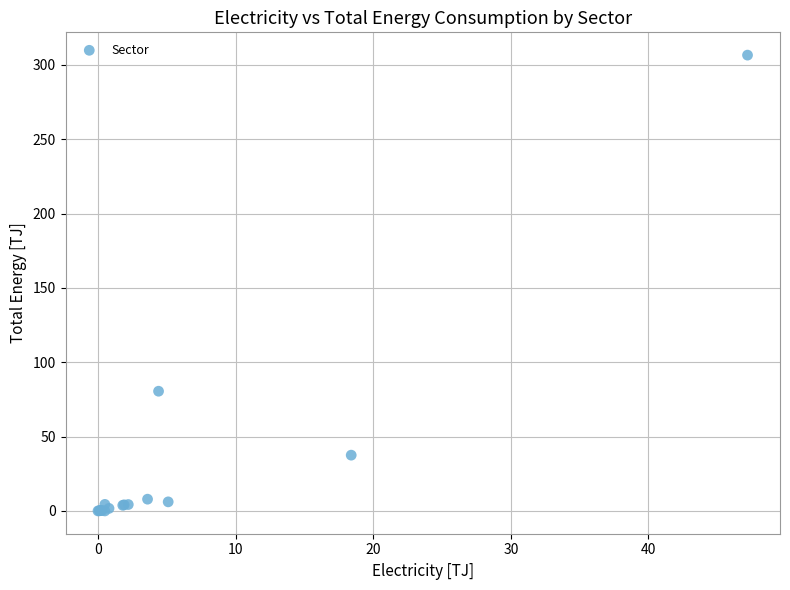

What Y value in the scatter plot is closest to 153?

80.5